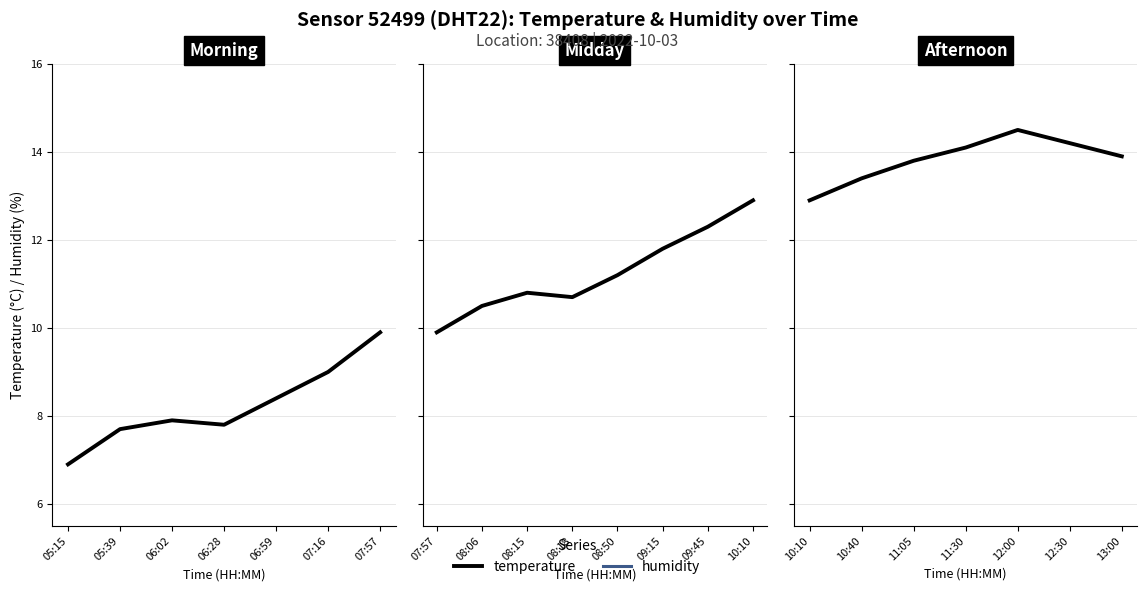

How many data points does each series have?

7